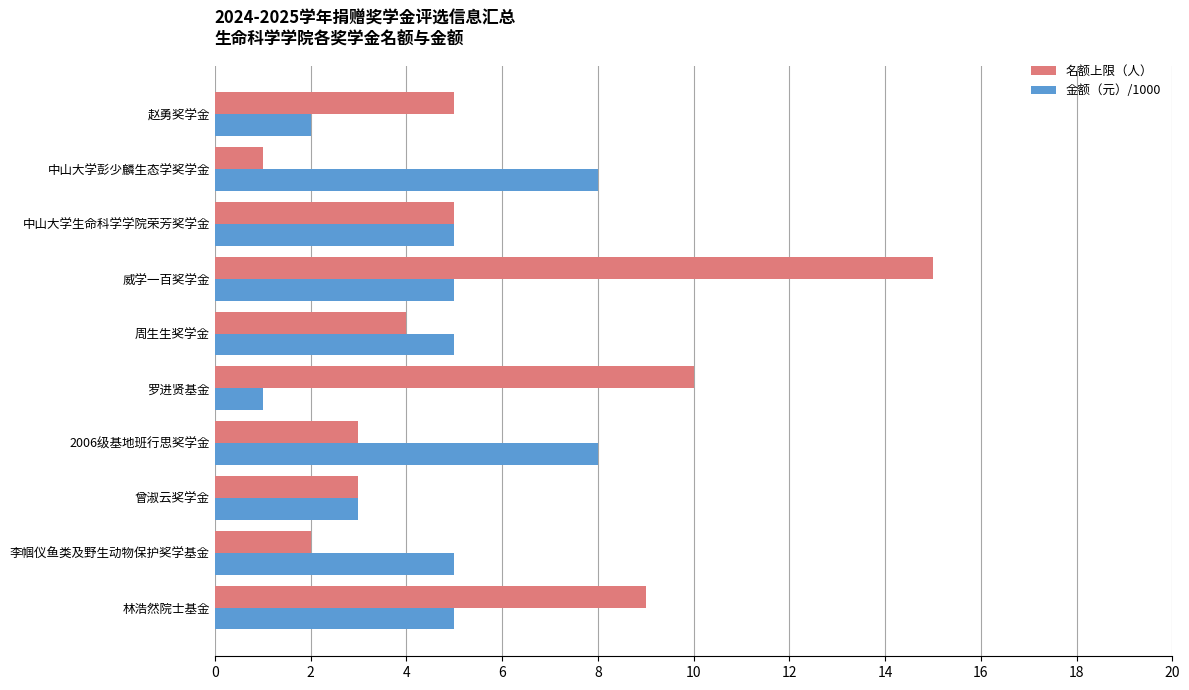

The 名额上限（人） series shows 10 at 罗进贤基金. True or false?

True